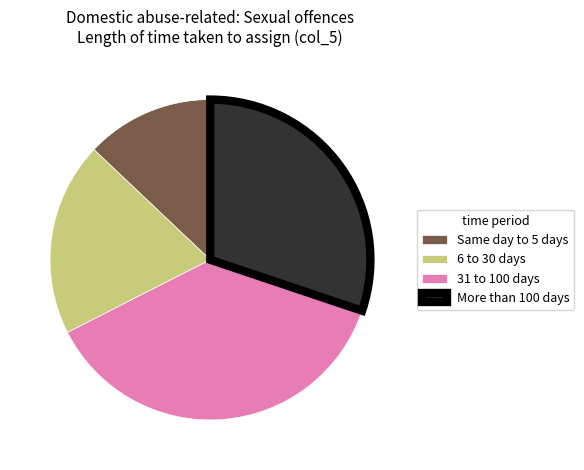

How many segments does this pie chart have?

4